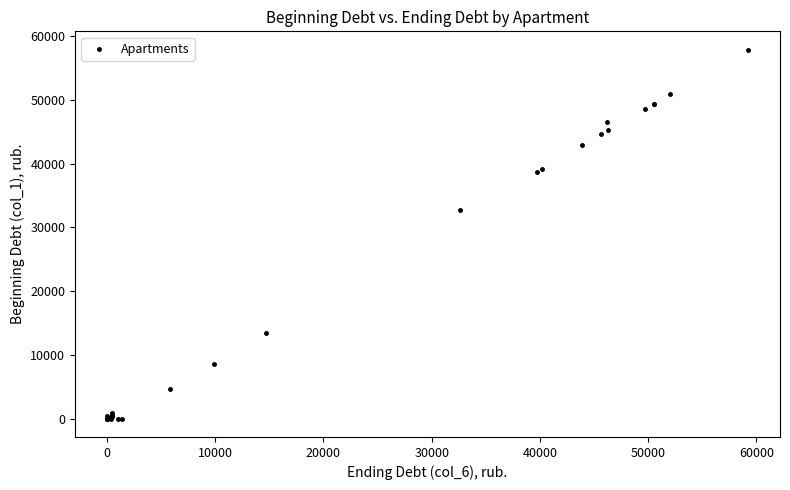

What Y value in the scatter plot is closest to 28933?

32725.7